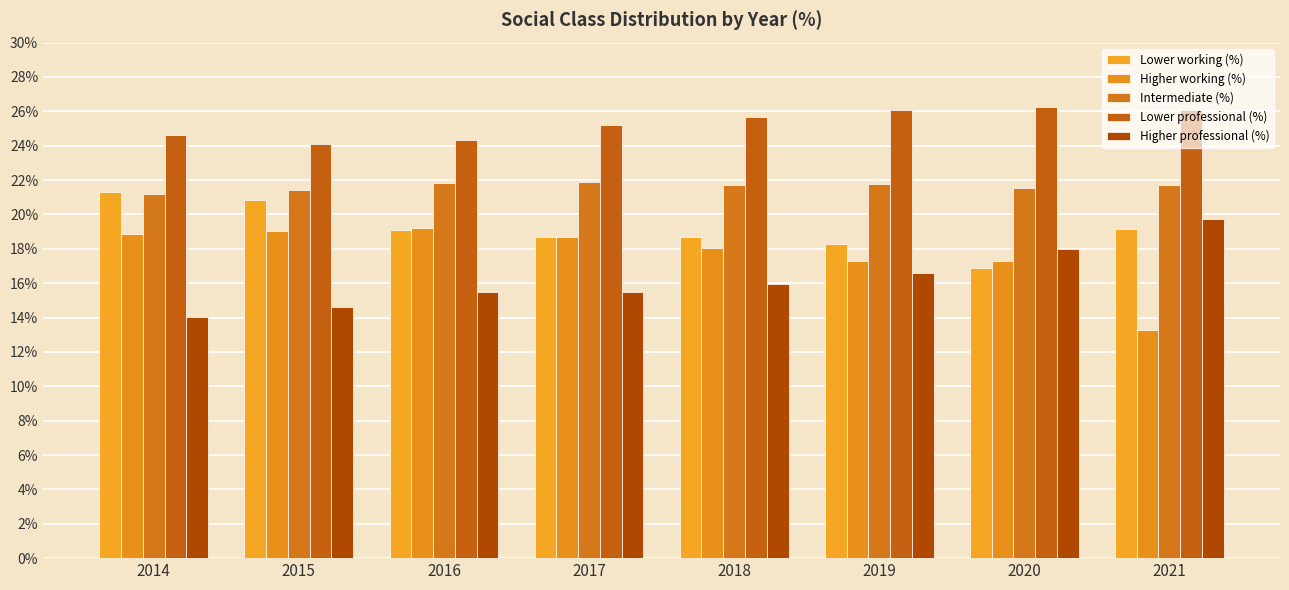

True or false: Higher professional (%) has a value of 18.0 at 2020.

True